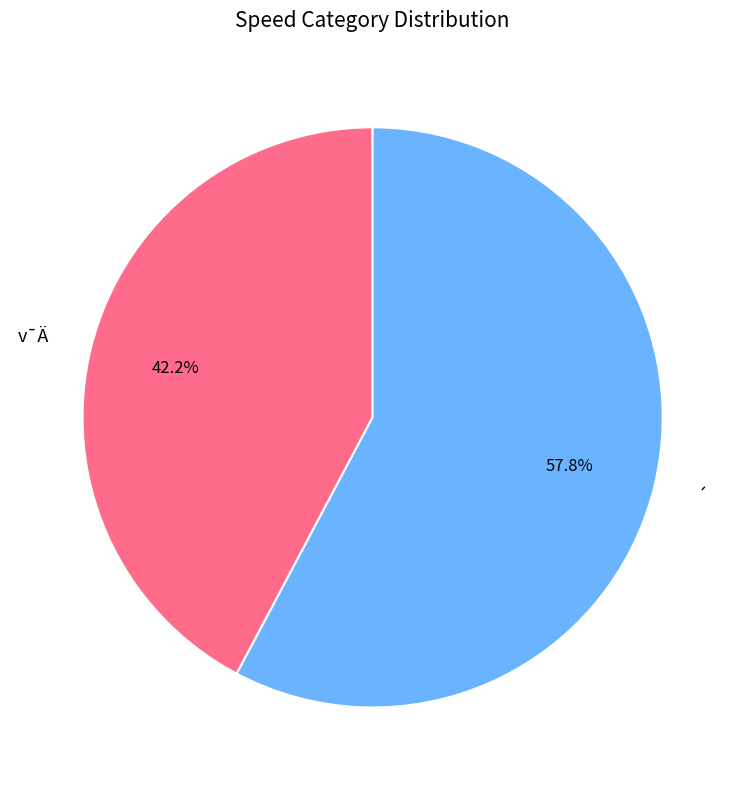

What is the majority slice?

´